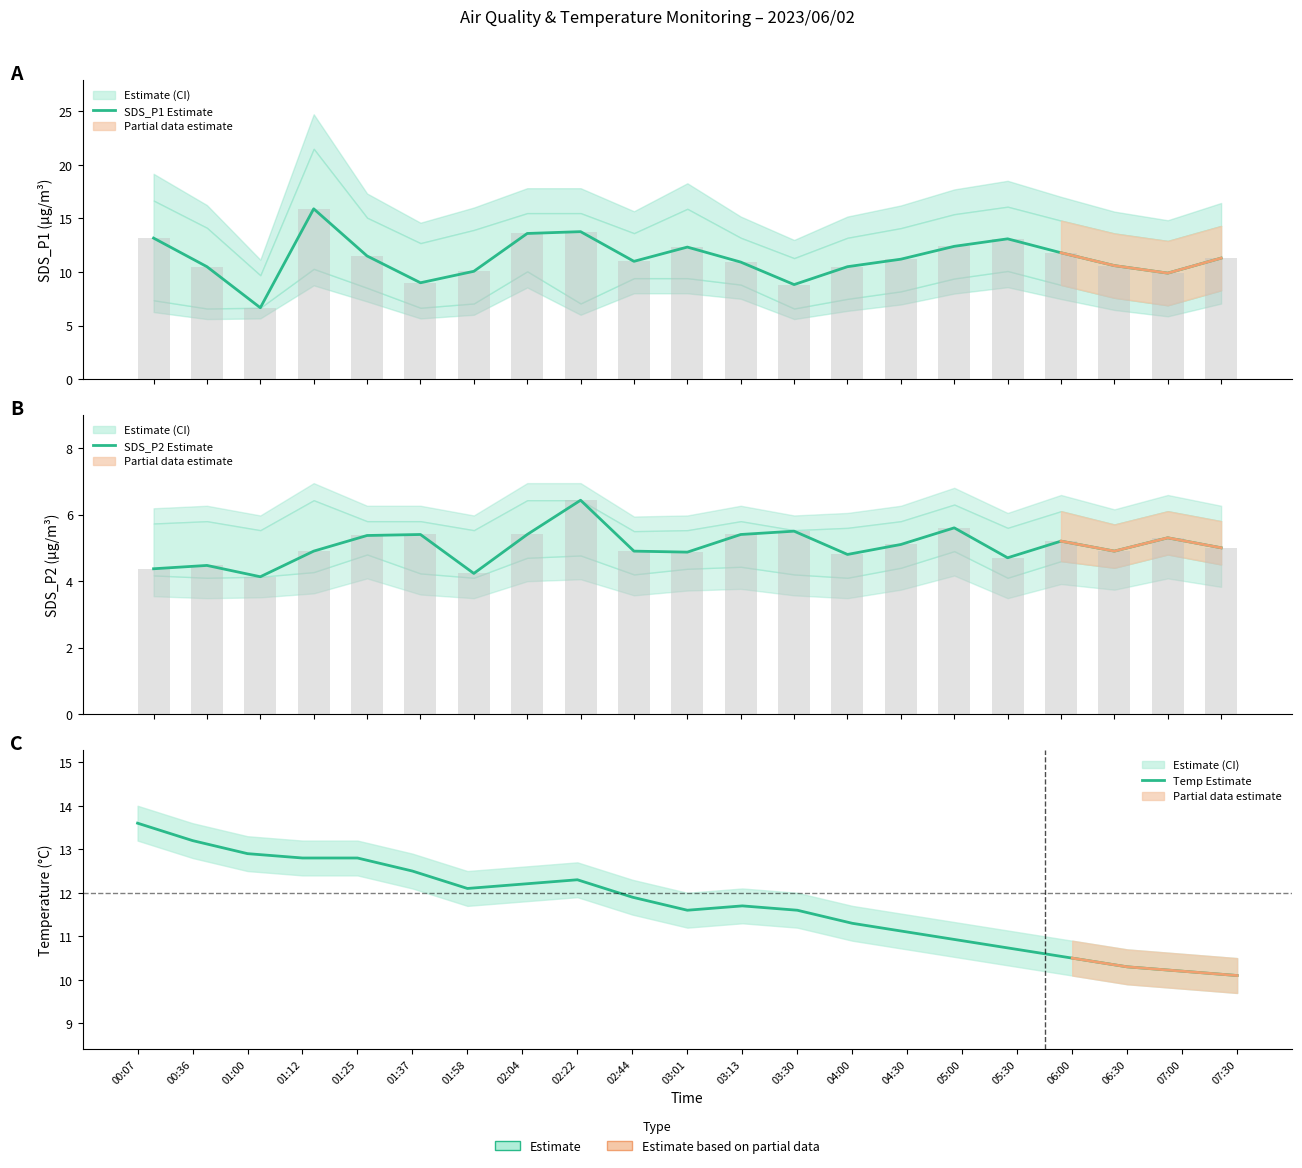

Rank the series by their maximum value, from lowest to highest.

SDS_P2 Estimate, Temp Estimate, SDS_P1 Estimate